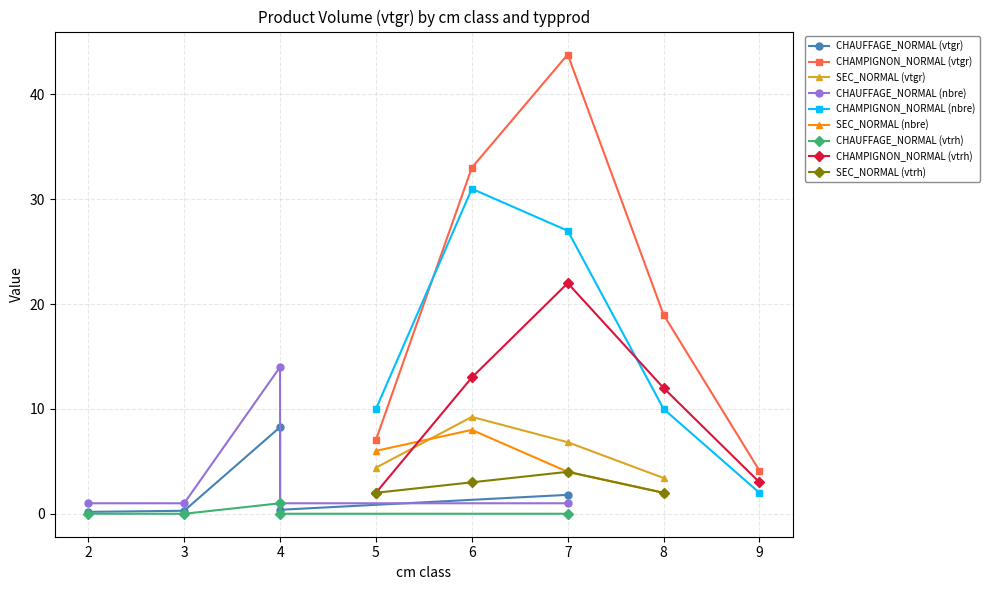

Is the value of CHAMPIGNON_NORMAL (vtgr) at 6 greater than the value of CHAMPIGNON_NORMAL (nbre) at 7?

Yes